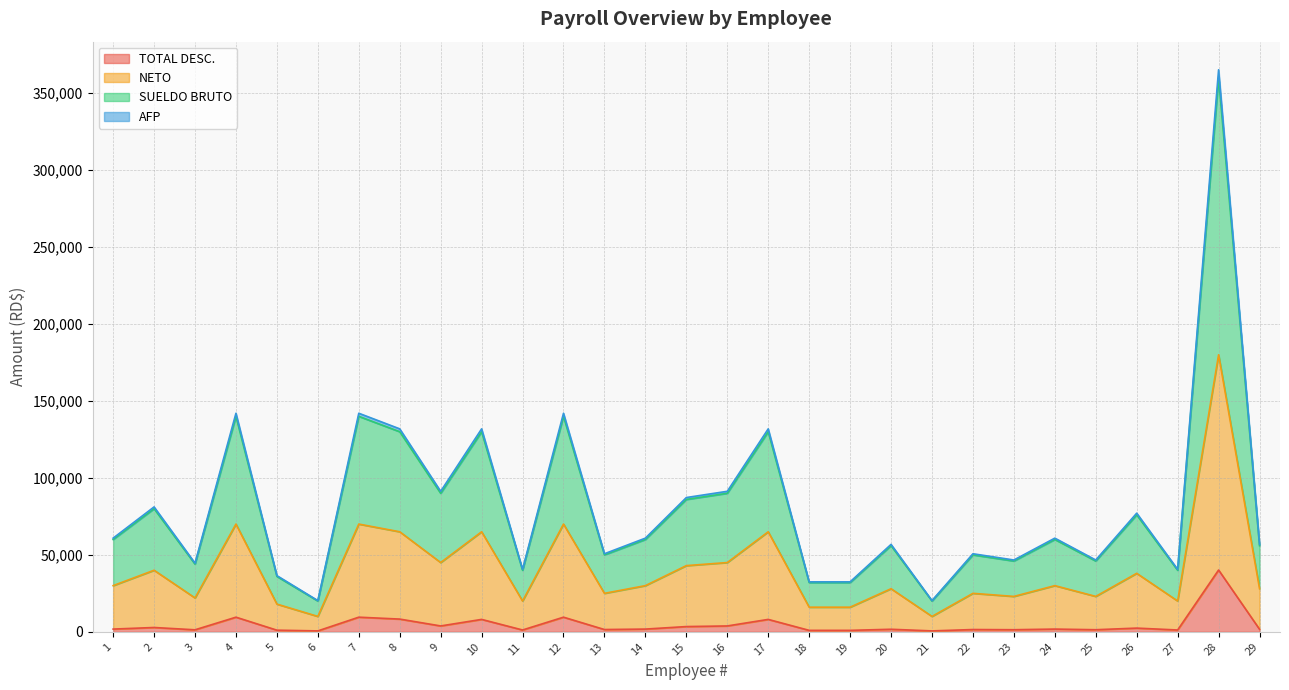

List the labels in order of NETO value, largest first.

28, 4, 7, 12, 8, 10, 17, 9, 16, 15, 2, 26, 1, 14, 24, 20, 29, 13, 22, 23, 25, 3, 11, 27, 5, 18, 19, 6, 21